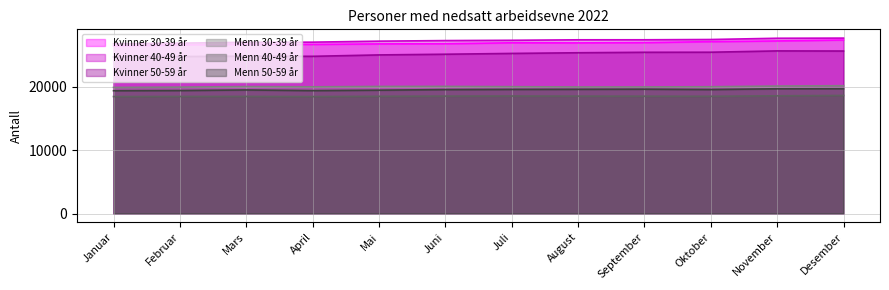

Between Mars and Juni, which is larger?

Juni